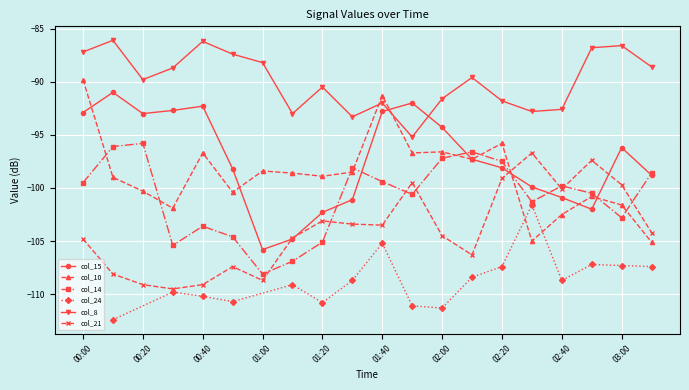

What is the minimum value for col_15?

-105.8